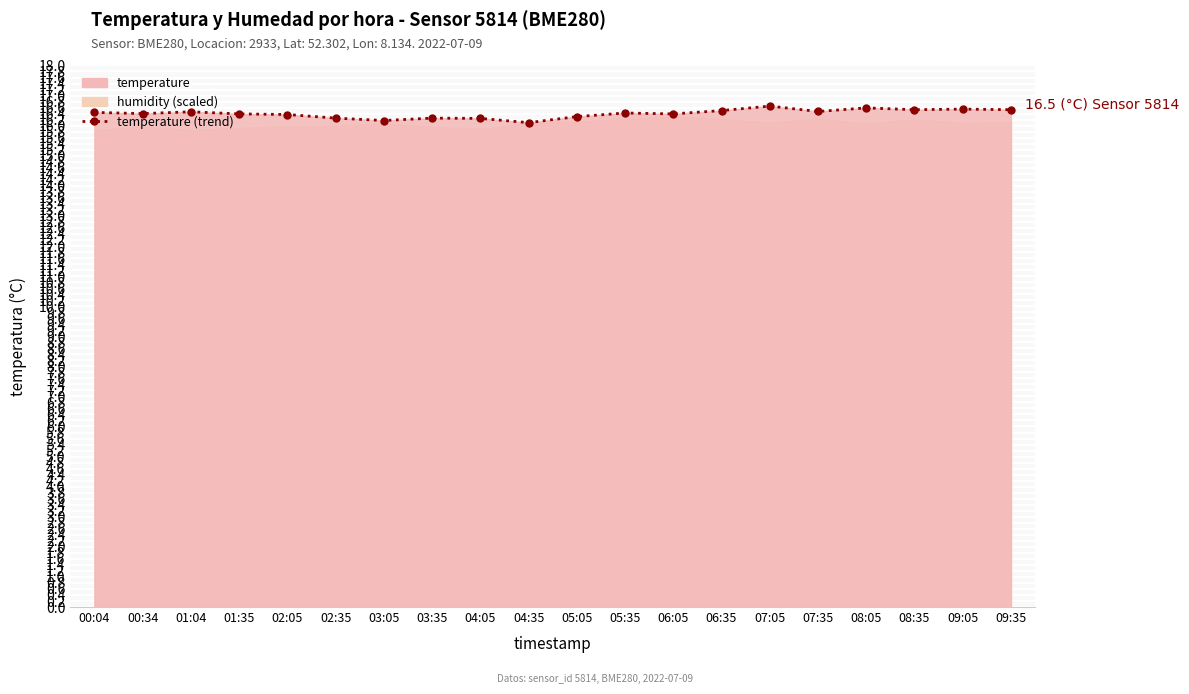

At which category does the data reach its first local peak?

01:04